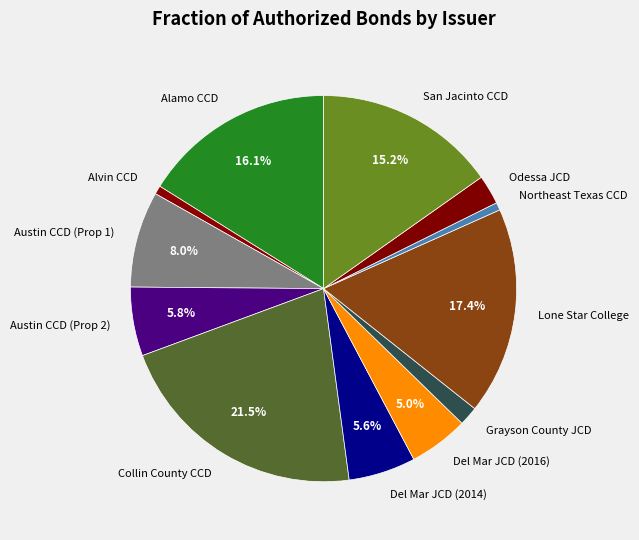

What is the largest slice in the pie chart?

Collin County CCD